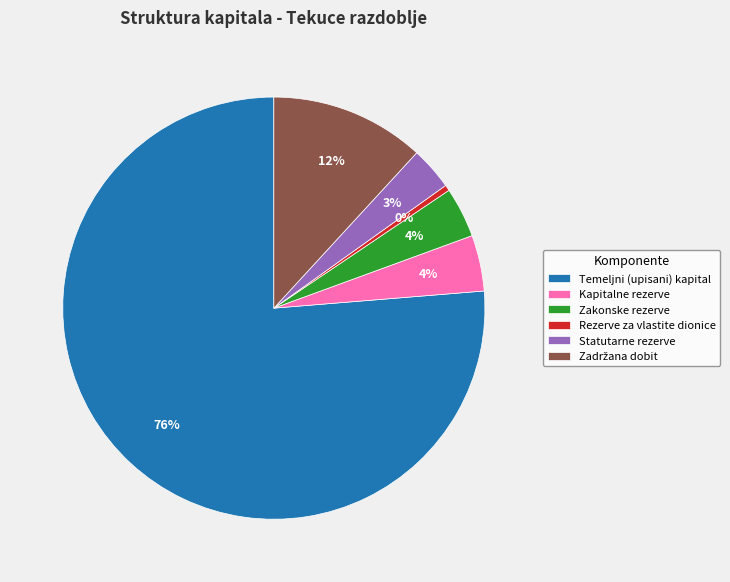

The Zakonske rezerve slice represents 18% of the pie. True or false?

False